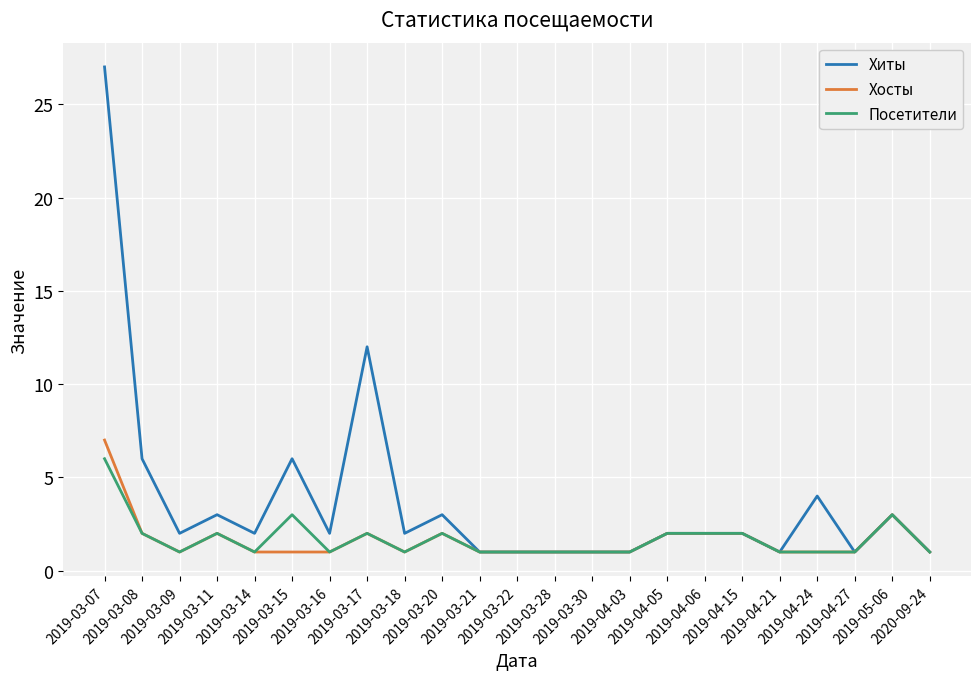

Reading left to right, what are all the values shown in this chart?

Хиты: 27	6	2	3	2	6	2	12	2	3	1	1	1	1	1	2	2	2	1	4	1	3	1
Хосты: 7	2	1	2	1	1	1	2	1	2	1	1	1	1	1	2	2	2	1	1	1	3	1
Посетители: 6	2	1	2	1	3	1	2	1	2	1	1	1	1	1	2	2	2	1	1	1	3	1